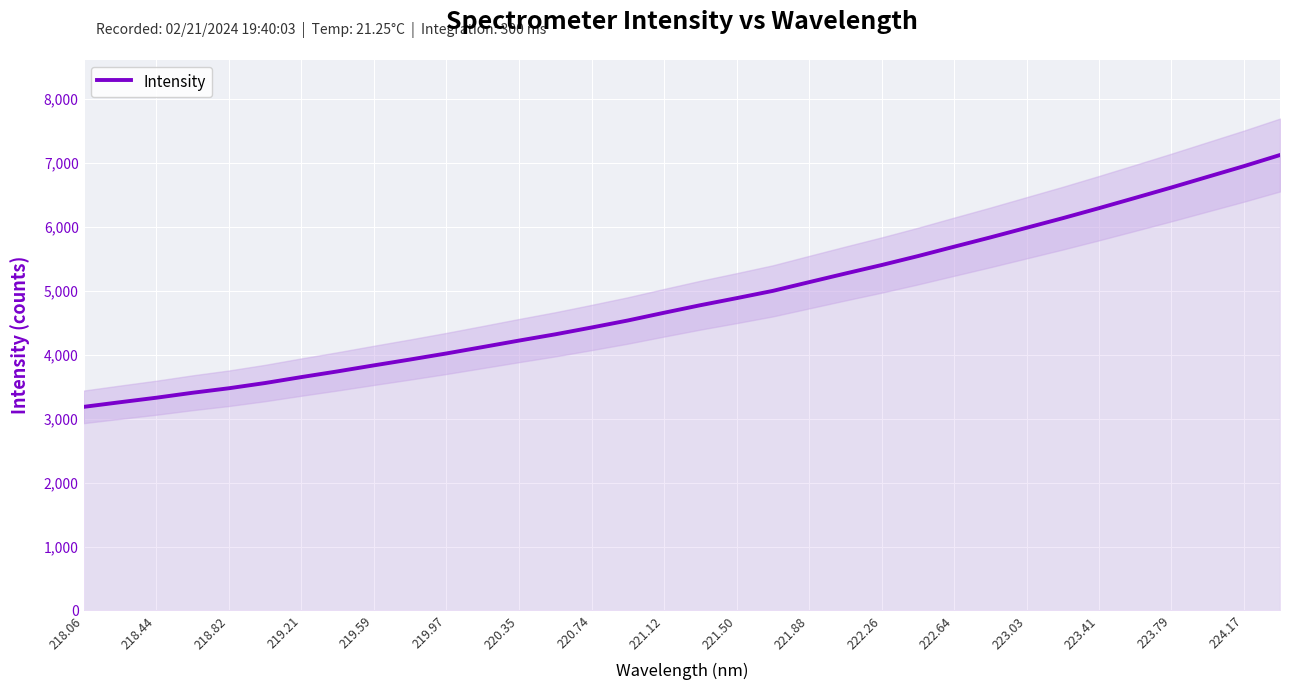

What is the maximum value for Intensity?

7119.6